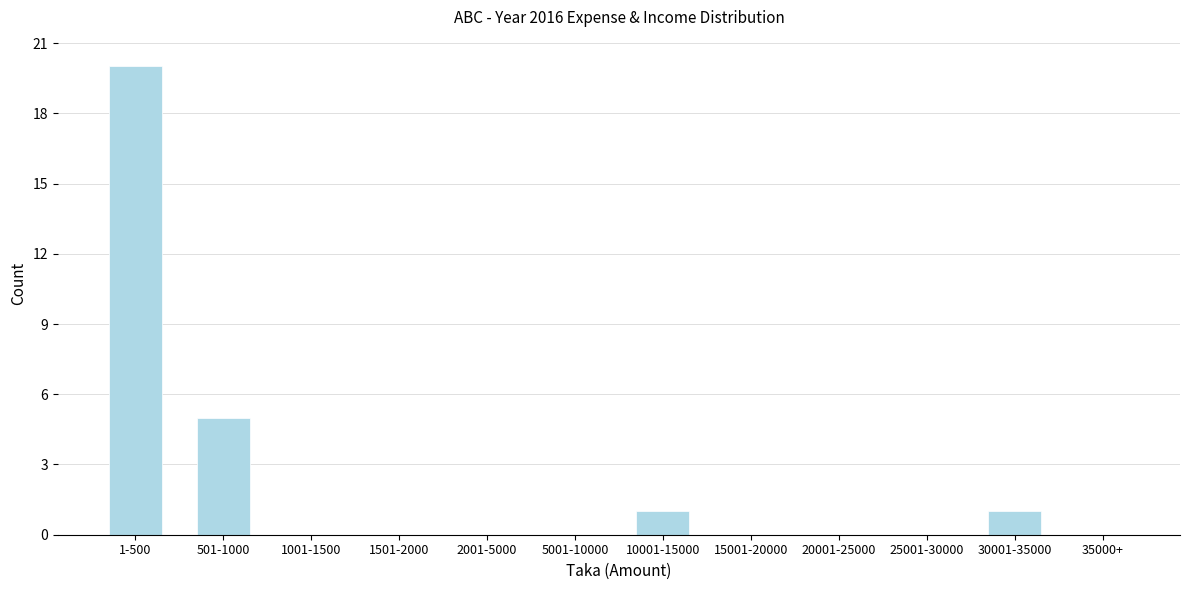

Reading right to left, list all the values displayed in this chart.

35000+=0	30001-35000=1	25001-30000=0	20001-25000=0	15001-20000=0	10001-15000=1	5001-10000=0	2001-5000=0	1501-2000=0	1001-1500=0	501-1000=5	1-500=20